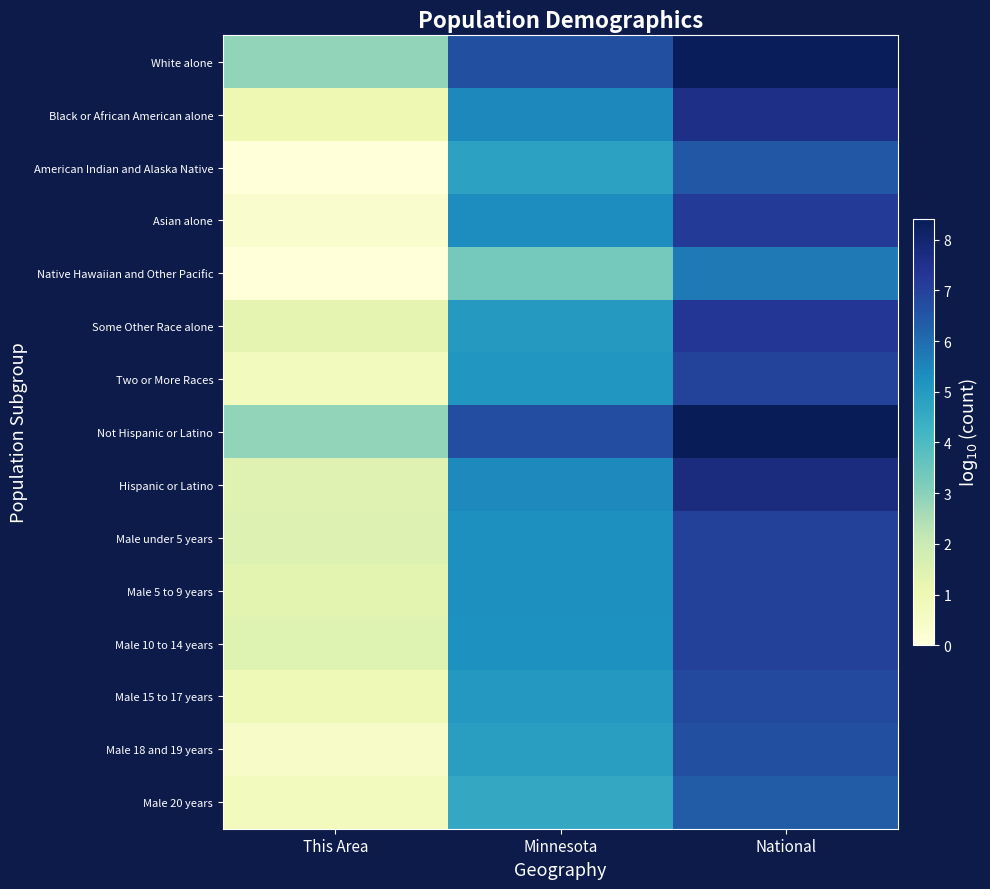

Reading left to right, extract all data points from this chart.

White alone: This Area=2.9	Minnesota=6.7	National=8.3
Black or African American alone: This Area=1.0	Minnesota=5.4	National=7.6
American Indian and Alaska Native: This Area=0.0	Minnesota=4.8	National=6.5
Asian alone: This Area=0.3	Minnesota=5.3	National=7.2
Native Hawaiian and Other Pacific: This Area=0.0	Minnesota=3.3	National=5.7
Some Other Race alone: This Area=1.3	Minnesota=5.0	National=7.3
Two or More Races: This Area=0.7	Minnesota=5.1	National=7.0
Not Hispanic or Latino: This Area=2.9	Minnesota=6.7	National=8.4
Hispanic or Latino: This Area=1.4	Minnesota=5.4	National=7.7
Male under 5 years: This Area=1.5	Minnesota=5.3	National=7.0
Male 5 to 9 years: This Area=1.3	Minnesota=5.3	National=7.0
Male 10 to 14 years: This Area=1.4	Minnesota=5.3	National=7.0
Male 15 to 17 years: This Area=0.9	Minnesota=5.1	National=6.8
Male 18 and 19 years: This Area=0.5	Minnesota=4.9	National=6.7
Male 20 years: This Area=0.7	Minnesota=4.6	National=6.4